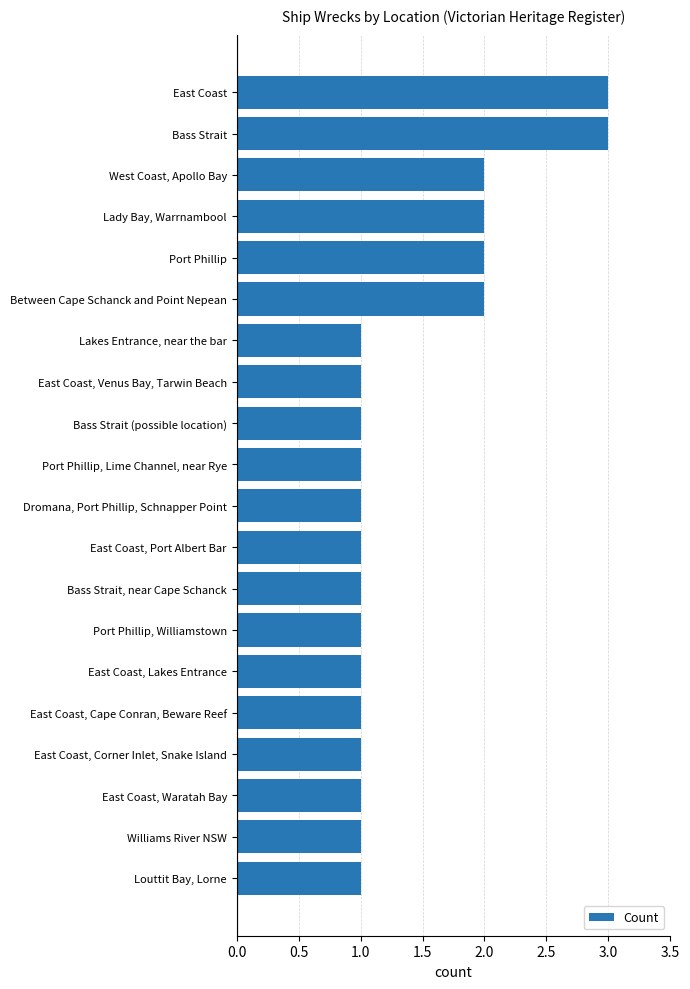

True or false: the data shows 0 at East Coast, Port Albert Bar.

False